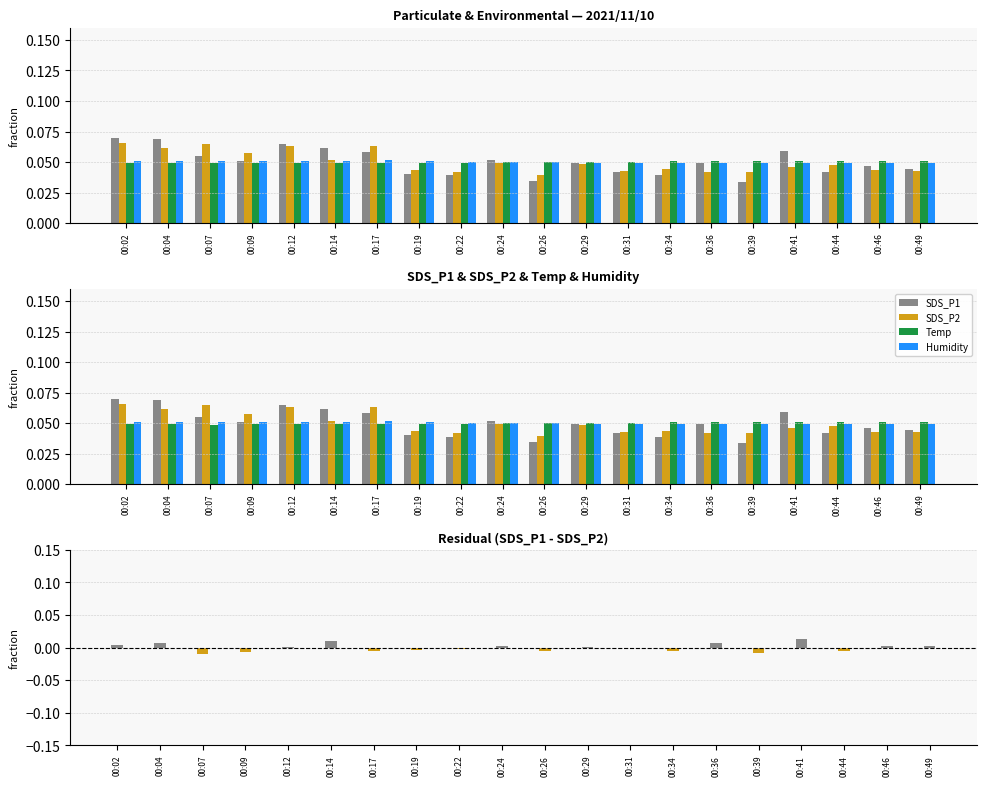

What is the maximum value shown in the chart?

0.1